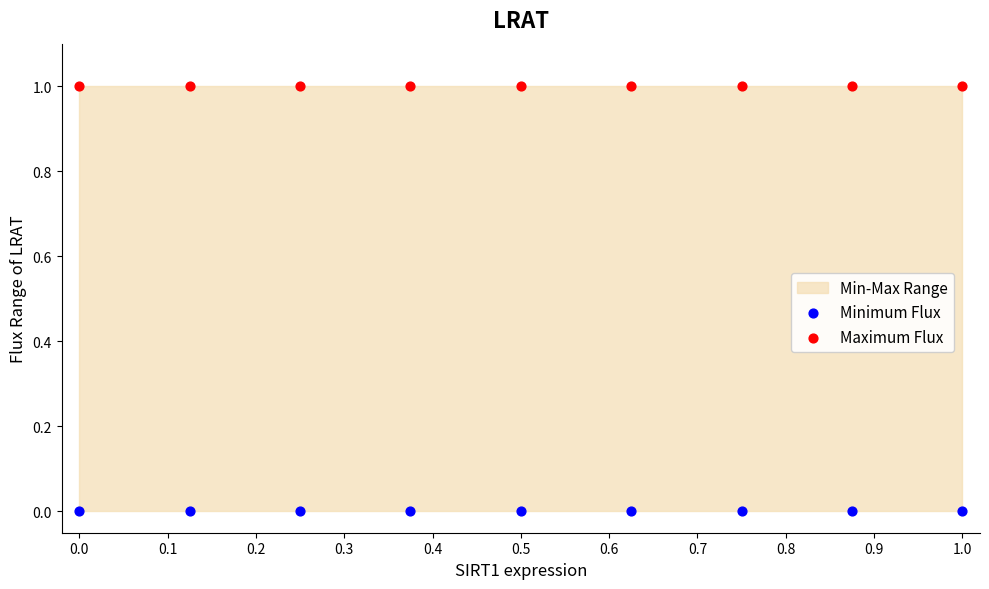

Which series reaches the minimum Y coordinate?

Minimum Flux